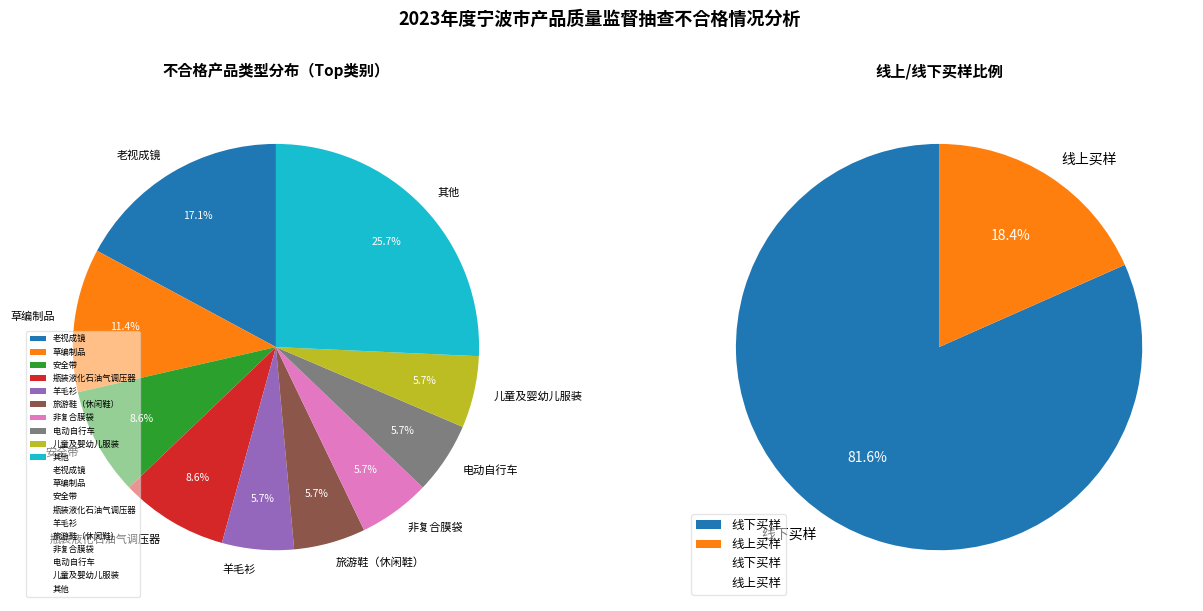

Count the number of slices in the pie.

2